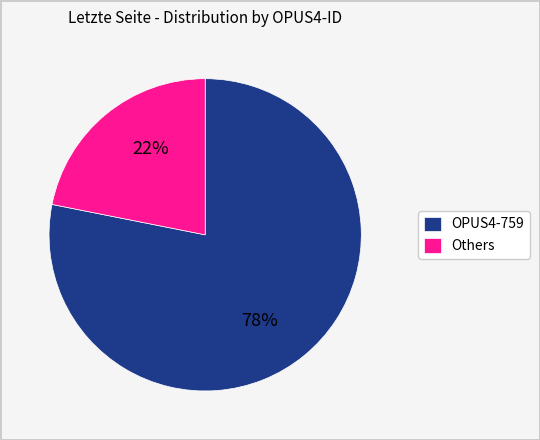

Combined, do OPUS4-759 and Others account for over 50%?

Yes